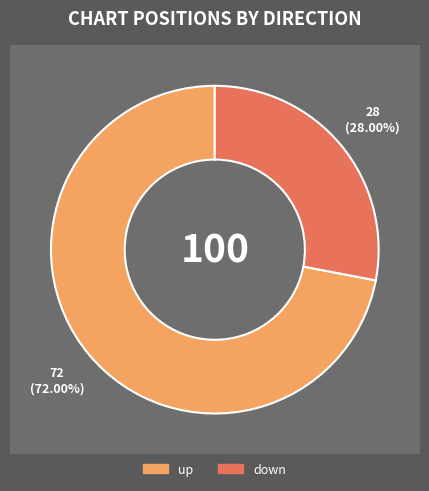

Which has a higher value, up or down?

up